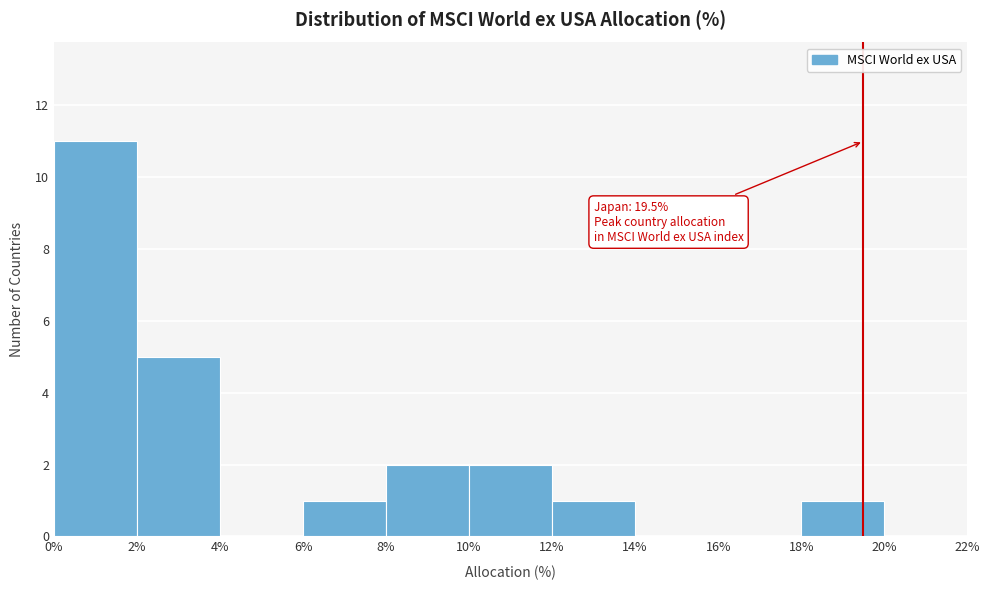

Which range on the x-axis has the tallest bar?

0% to 2%